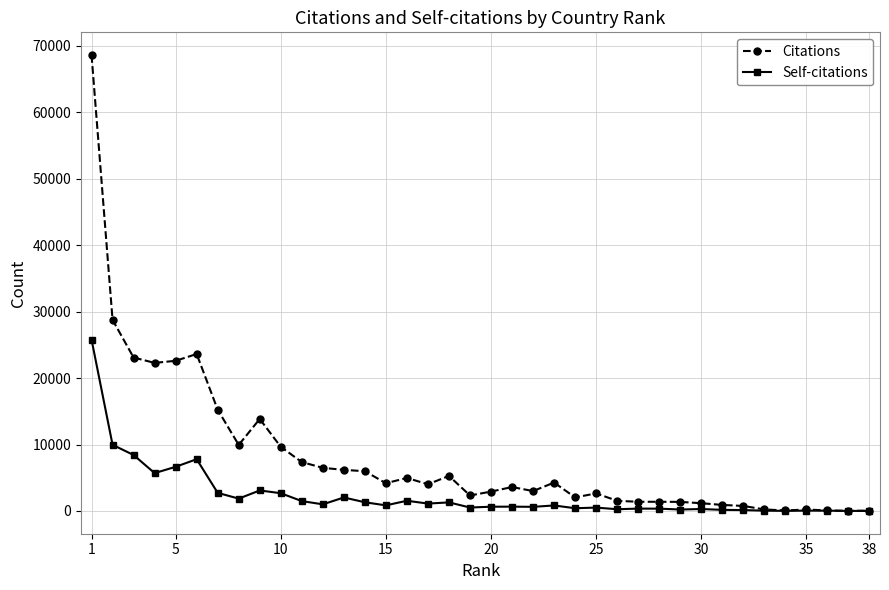

What is the greatest value displayed?

68625